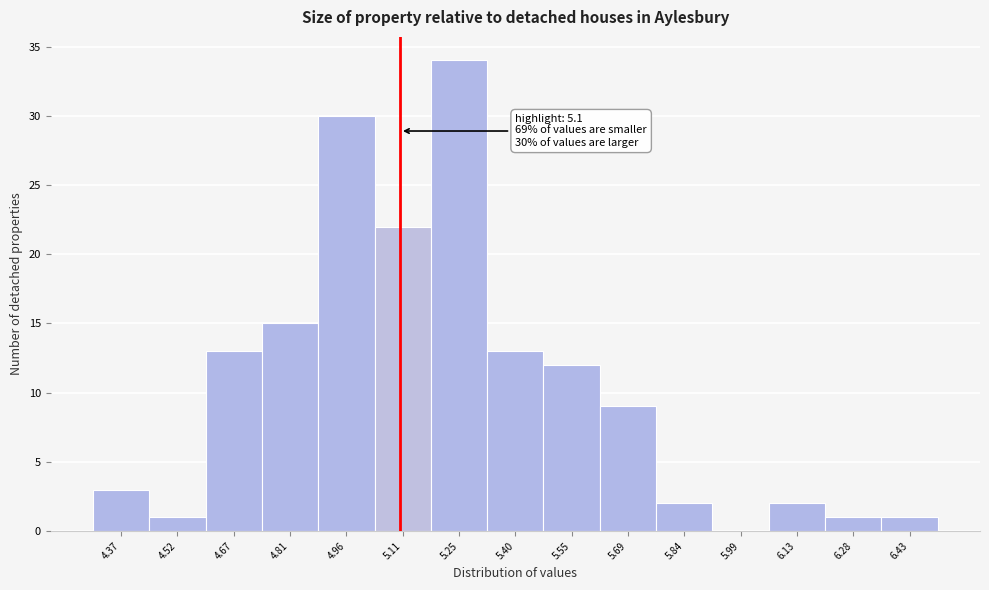

Over which range of the x-axis is the bar tallest?

5.18 to 5.32